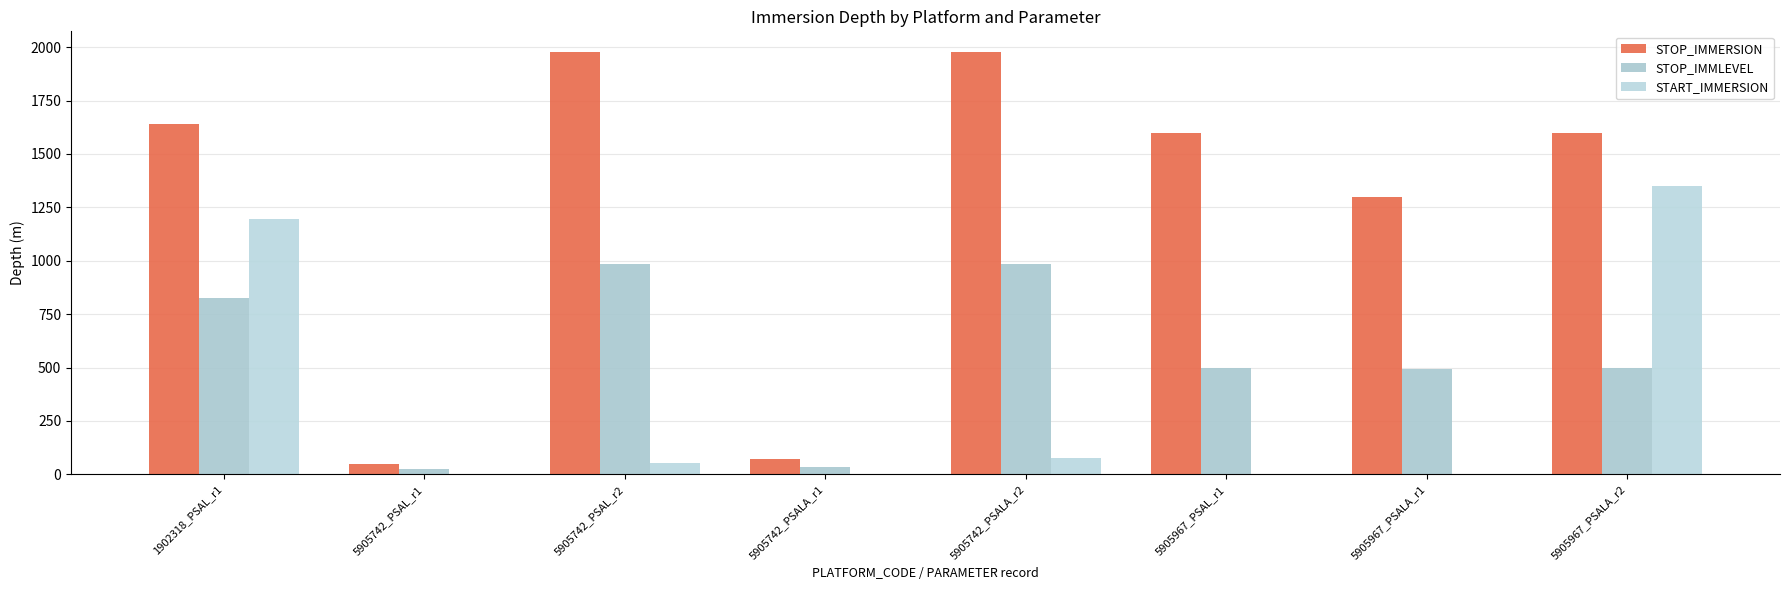

Reading left to right, what are all the values shown in this chart?

STOP_IMMERSION: 1640.0	50.0	1975.0	74.0	1975.0	1598.1	1297.9	1598.1
STOP_IMMLEVEL: 825.0	23.0	986.0	35.0	986.0	500.0	494.0	500.0
START_IMMERSION: 1194.0	4.1	52.0	4.1	76.0	4.1	4.1	1348.2